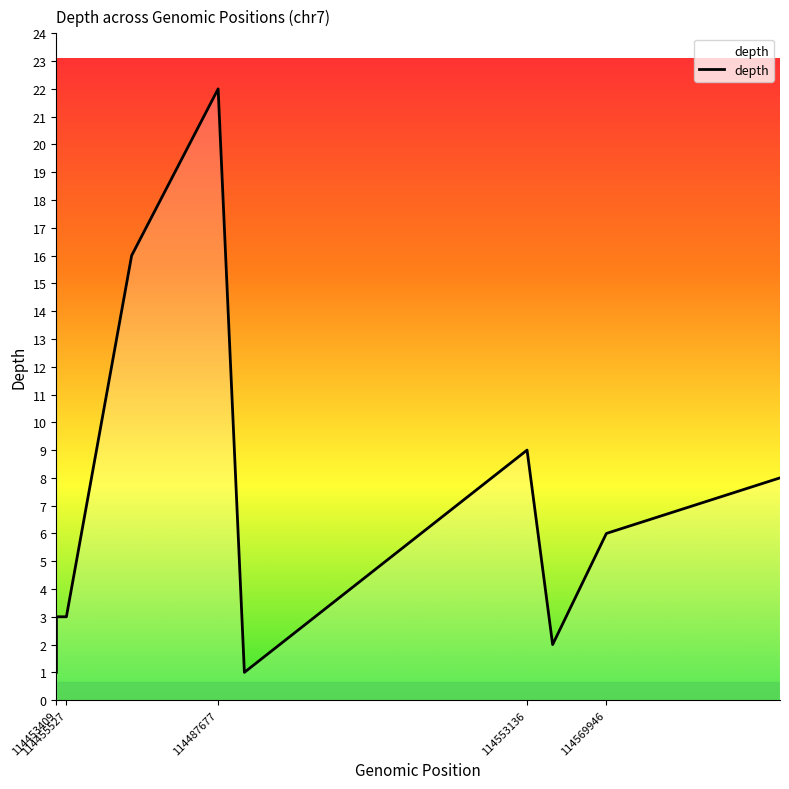

What is the greatest value displayed?

22